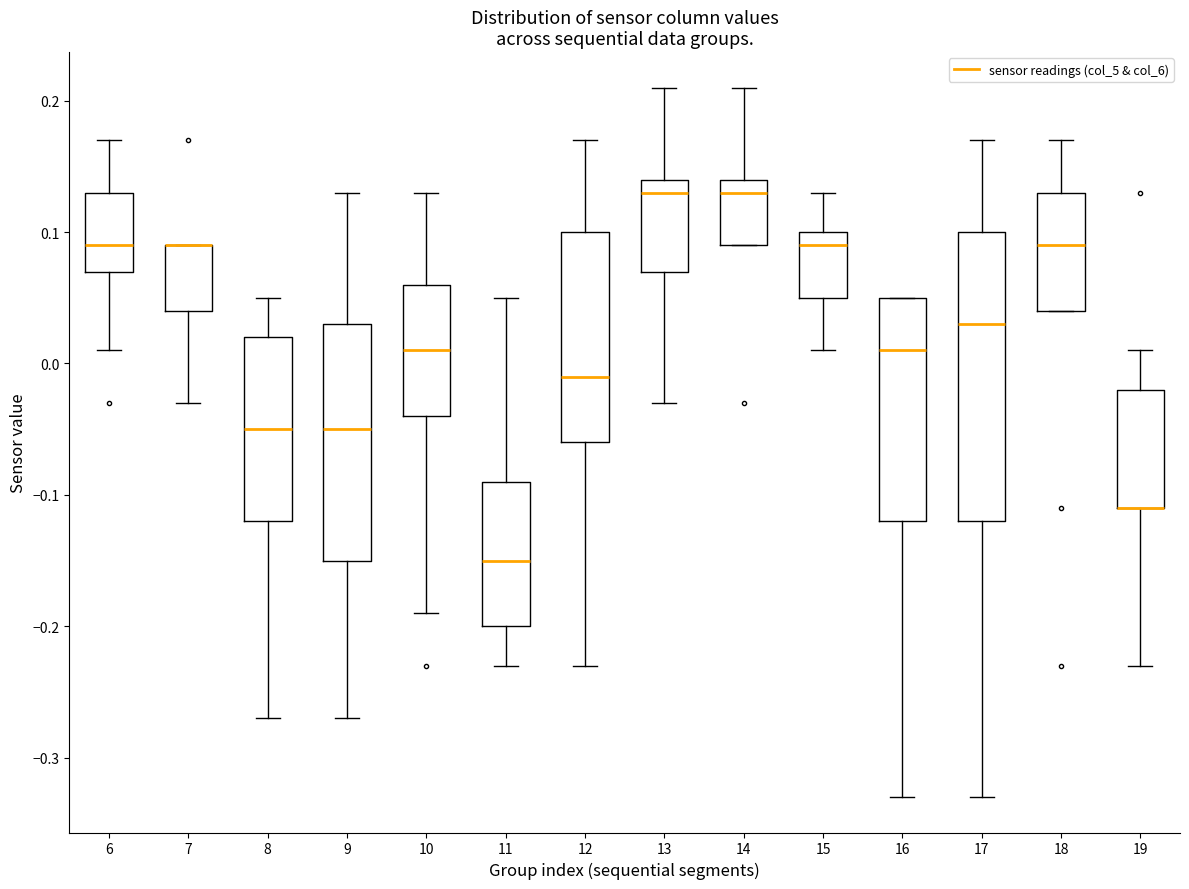

Reading left to right, transcribe this box plot: for each box, give where its median line is, the range the box spans, and where its two whiskers end, as read against the y-axis. The values are not printed on the chart, so give them approximately, as read against the axis.

6: median 0.09, box 0.07 to 0.13, whiskers 0.01 to 0.17
7: median 0.09 (drawn on the box's upper edge), box 0.04 to 0.09, whiskers -0.03 to 0.09
8: median -0.05, box -0.12 to 0.02, whiskers -0.27 to 0.05
9: median -0.05, box -0.15 to 0.03, whiskers -0.27 to 0.13
10: median 0.01, box -0.04 to 0.06, whiskers -0.19 to 0.13
11: median -0.15, box -0.20 to -0.09, whiskers -0.23 to 0.05
12: median -0.01, box -0.06 to 0.10, whiskers -0.23 to 0.17
13: median 0.13, box 0.07 to 0.14, whiskers -0.03 to 0.21
14: median 0.13, box 0.09 to 0.14, whiskers 0.09 to 0.21
15: median 0.09, box 0.05 to 0.10, whiskers 0.01 to 0.13
16: median 0.01, box -0.12 to 0.05, whiskers -0.33 to 0.05
17: median 0.03, box -0.12 to 0.10, whiskers -0.33 to 0.17
18: median 0.09, box 0.04 to 0.13, whiskers 0.04 to 0.17
19: median -0.11 (drawn on the box's lower edge), box -0.11 to -0.02, whiskers -0.23 to 0.01